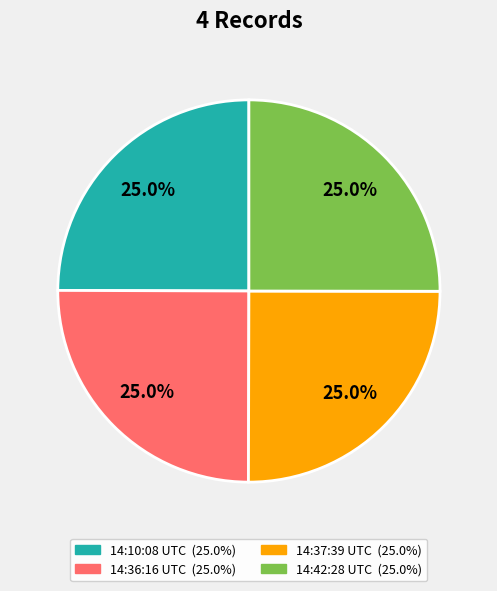

Does any single category account for the majority?

No